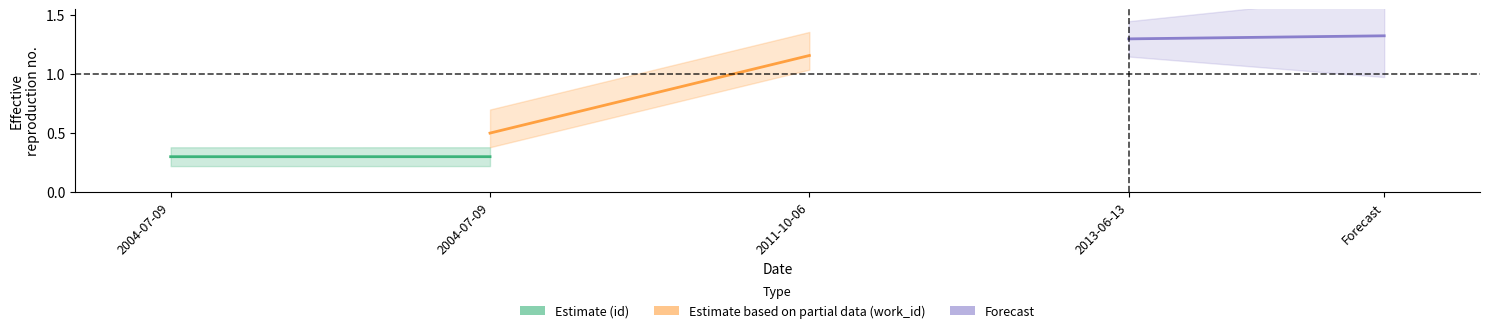

What is the maximum value for id?

0.3